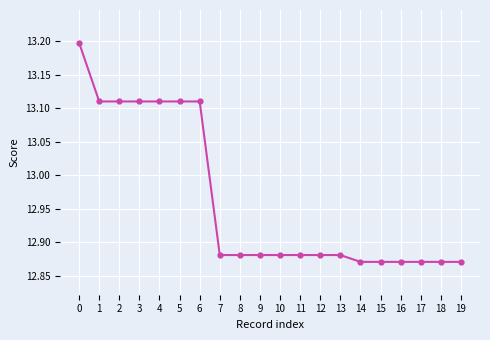

What is the greatest value displayed?

13.2